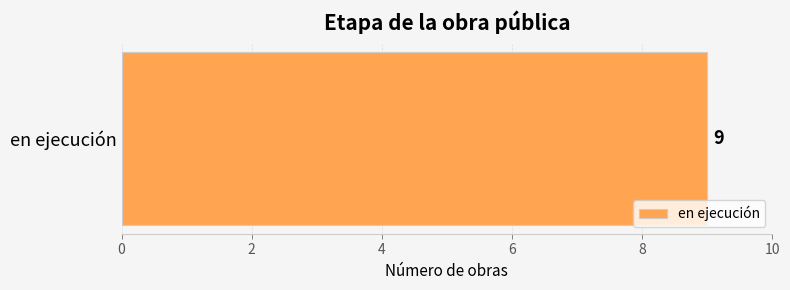

Does the chart contain stacked bars?

No